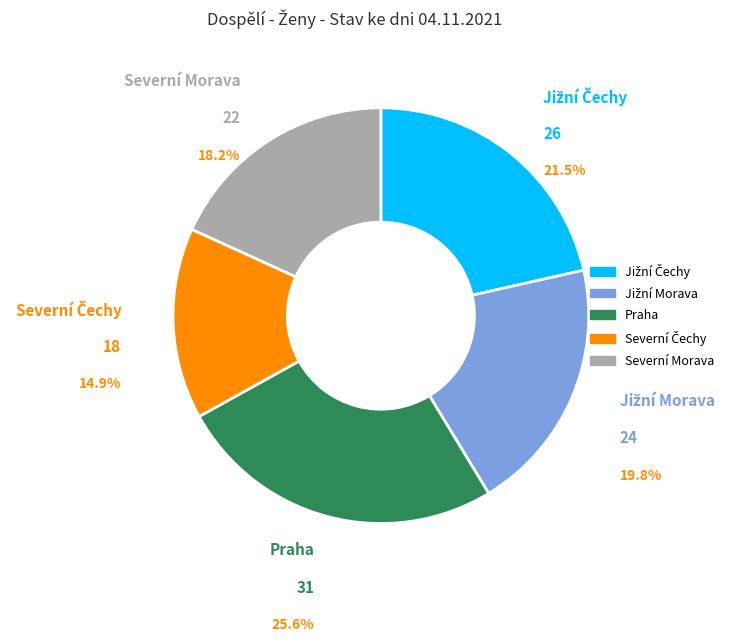

Count the number of slices in the pie.

5